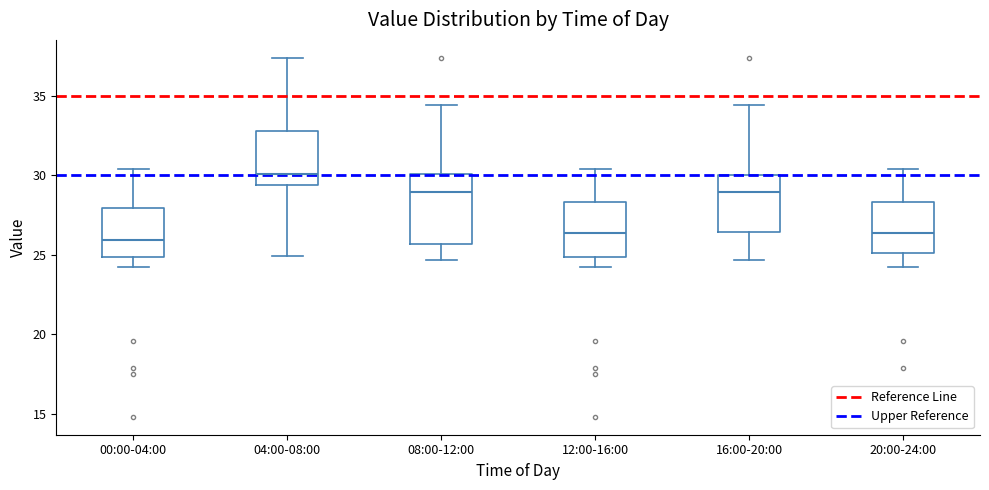

Reading left to right, read every box against the y-axis: the position of its median line, the range the box covers, and the ends of its whiskers. The values are not printed on the chart, so give them approximately, as read against the axis.

00:00-04:00: median 26.0, box 25.0 to 28.0, whiskers 24.0 to 30.5
04:00-08:00: median 30.0, box 29.5 to 33.0, whiskers 25.0 to 37.5
08:00-12:00: median 29.0, box 25.5 to 30.0, whiskers 24.5 to 34.5
12:00-16:00: median 26.5, box 25.0 to 28.5, whiskers 24.0 to 30.5
16:00-20:00: median 29.0, box 26.5 to 30.0, whiskers 24.5 to 34.5
20:00-24:00: median 26.5, box 25.0 to 28.5, whiskers 24.0 to 30.5